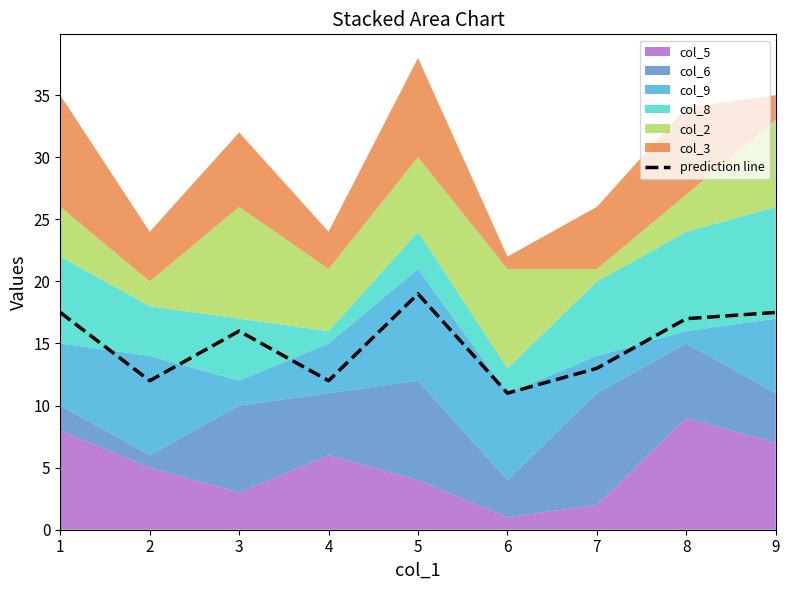

Reading left to right, what are all the values shown in this chart?

17.5	12.0	16.0	12.0	19.0	11.0	13.0	17.0	17.5